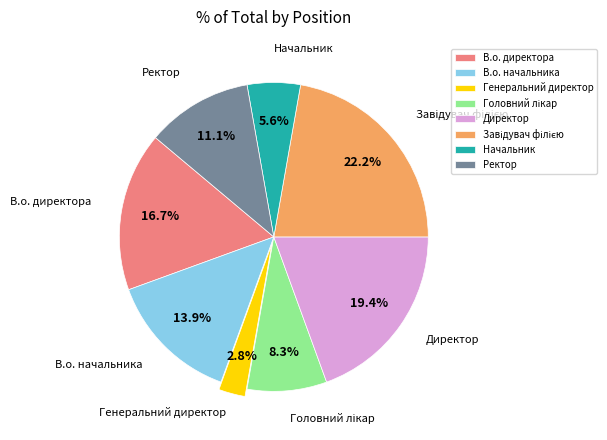

What percentage is the В.о. начальника slice, to the nearest percent?

14%